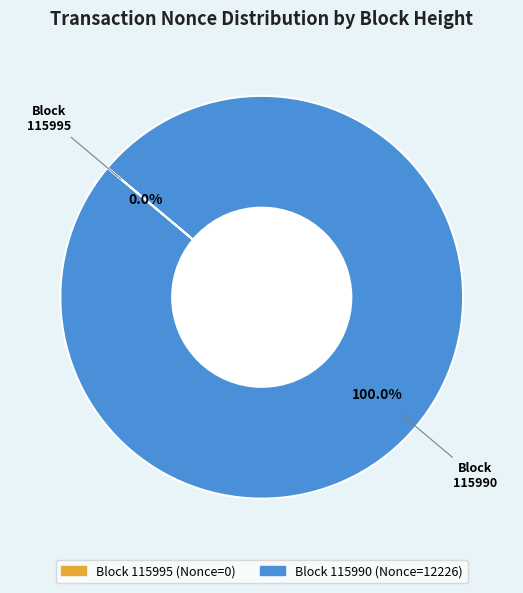

How many segments does this pie chart have?

2